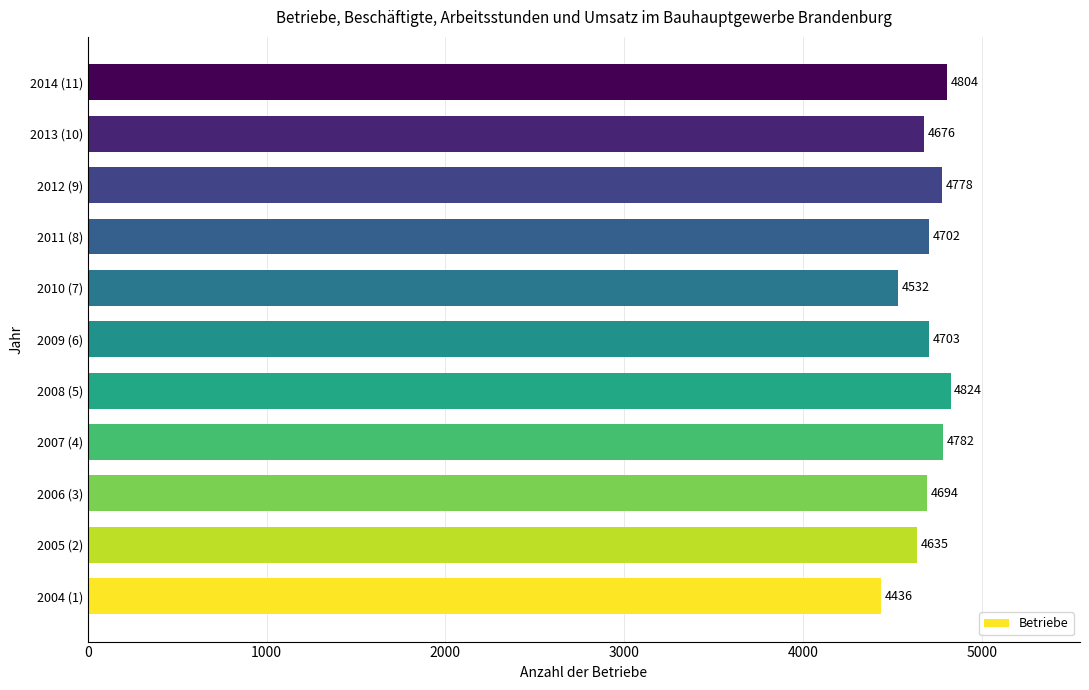

What is the difference between the maximum and second lowest values?

292